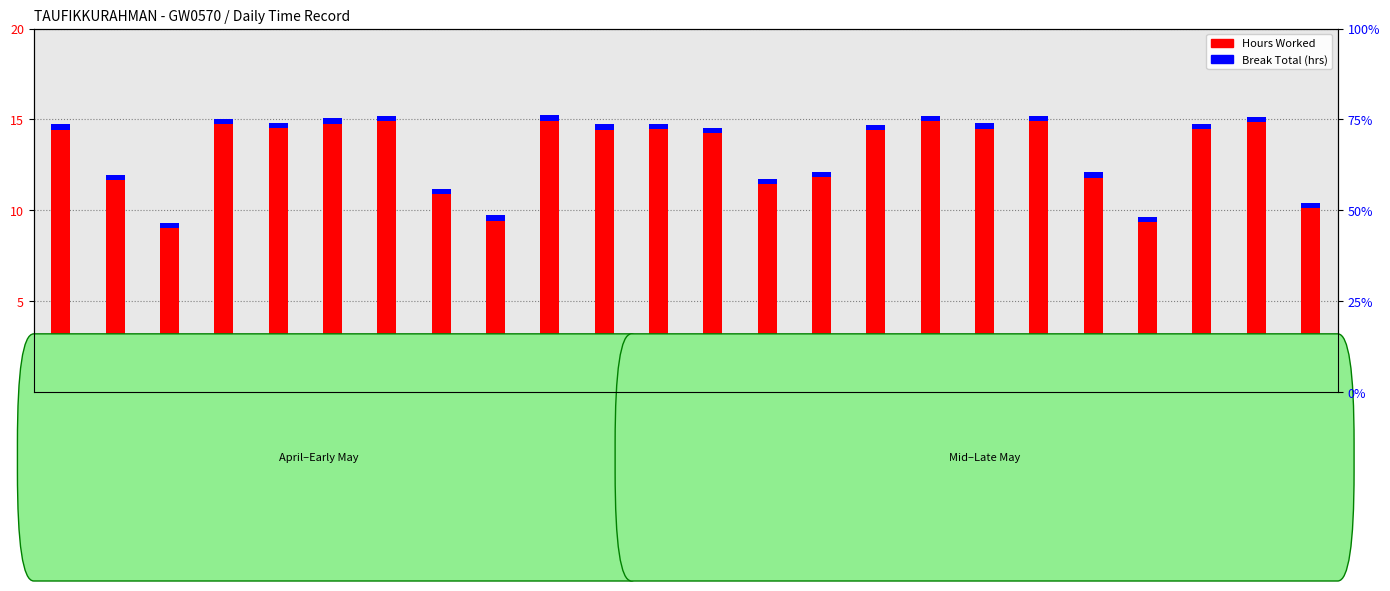

What position from the right is 30-Tue?

20